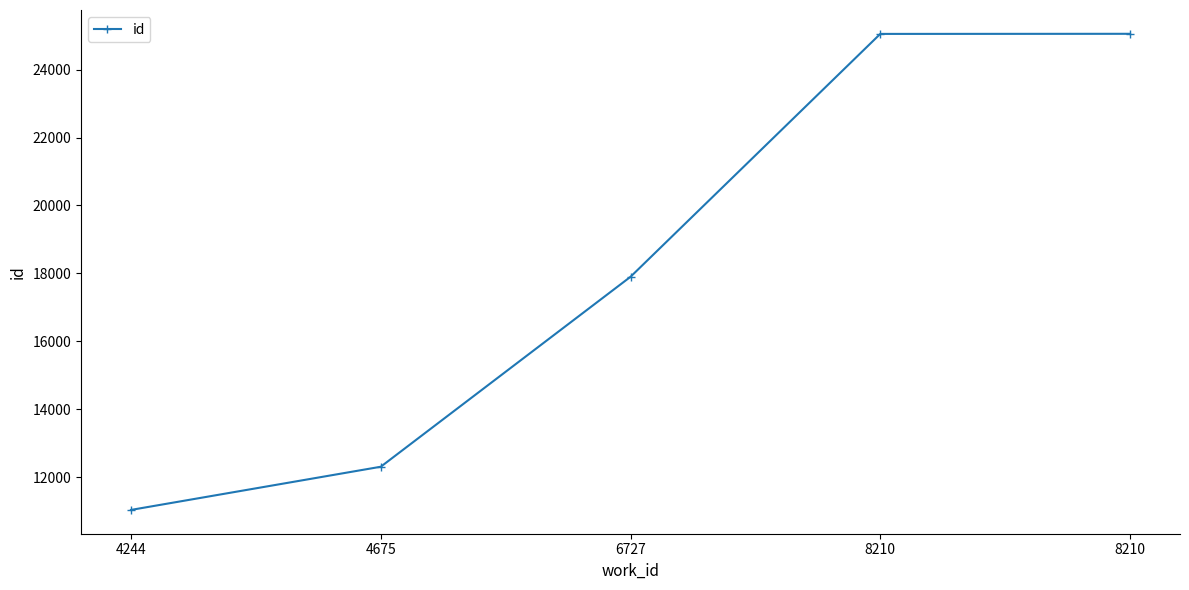

Does the chart have visible grid lines?

No